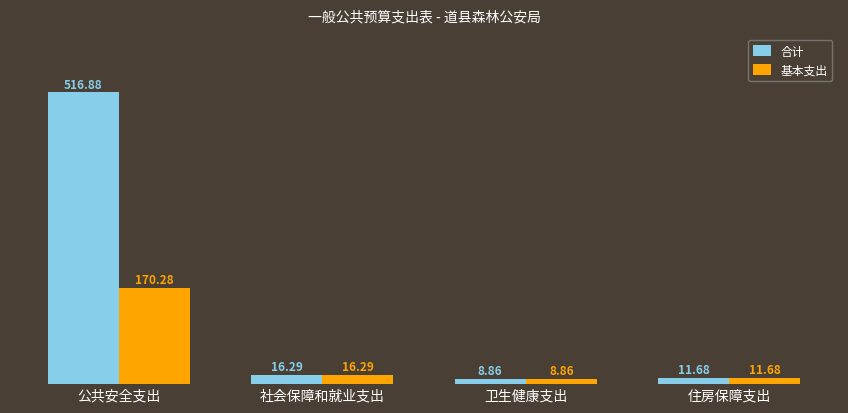

What is the difference between the 基本支出 values at 卫生健康支出 and 住房保障支出?

2.8